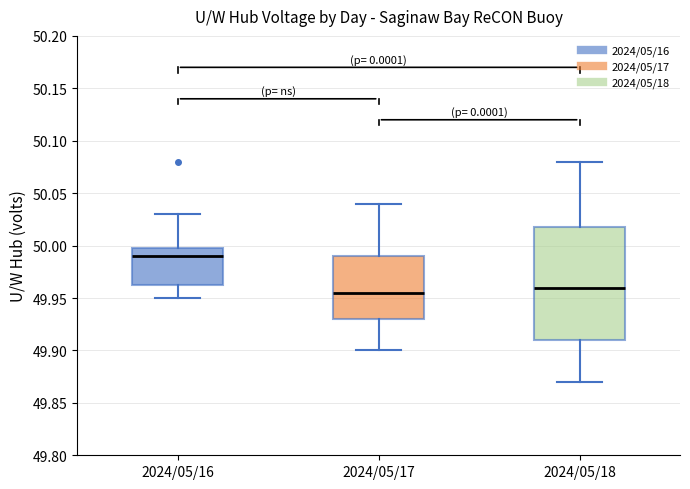

Which box has the lowest median line?

2024/05/17